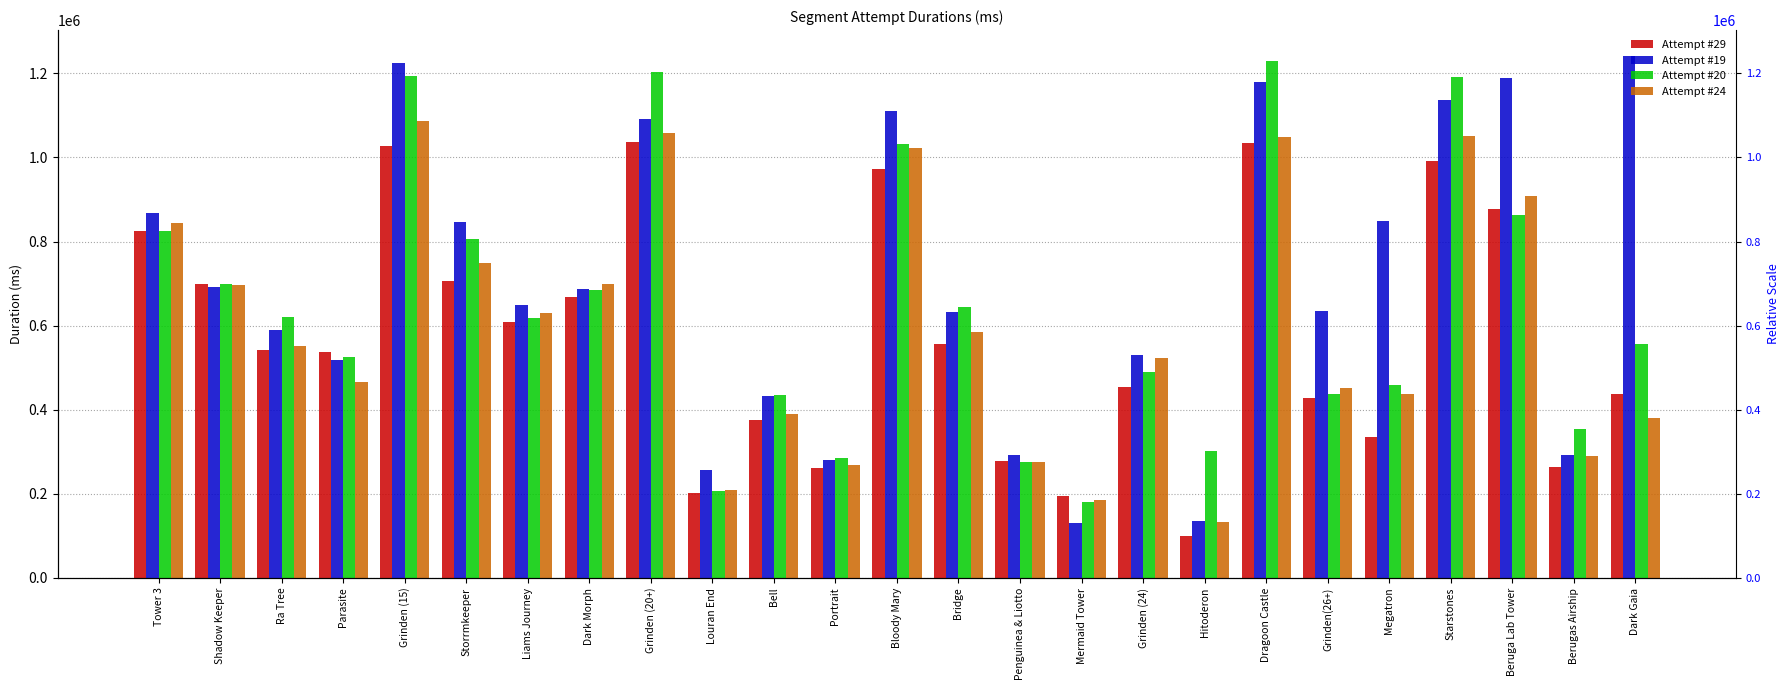

At which category is the sum across all series the highest?

Grinden (15)